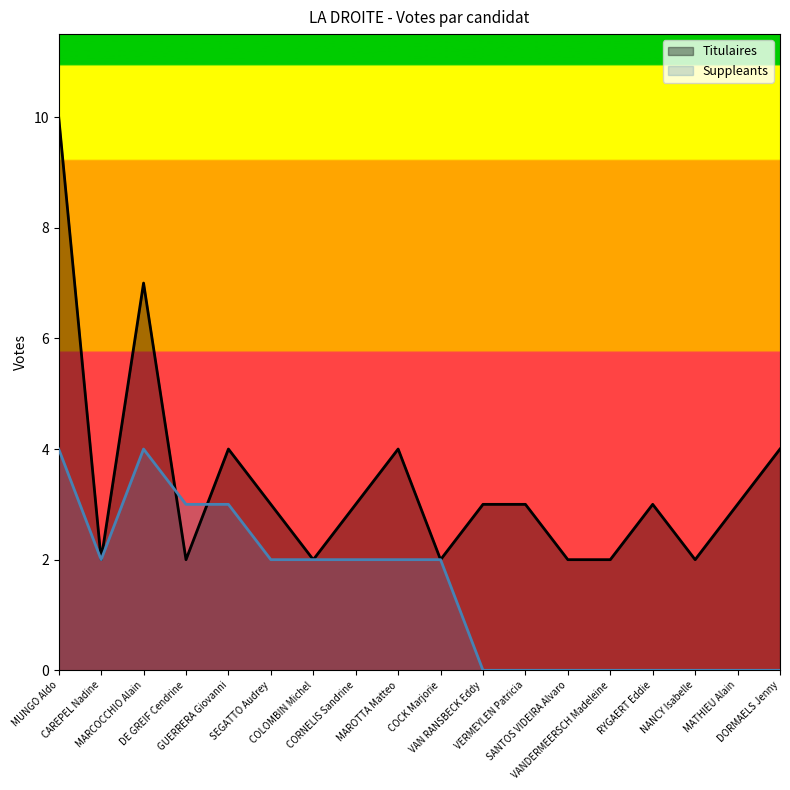

At which category does the chart reach its minimum across all series?

VAN RANSBECK Eddy